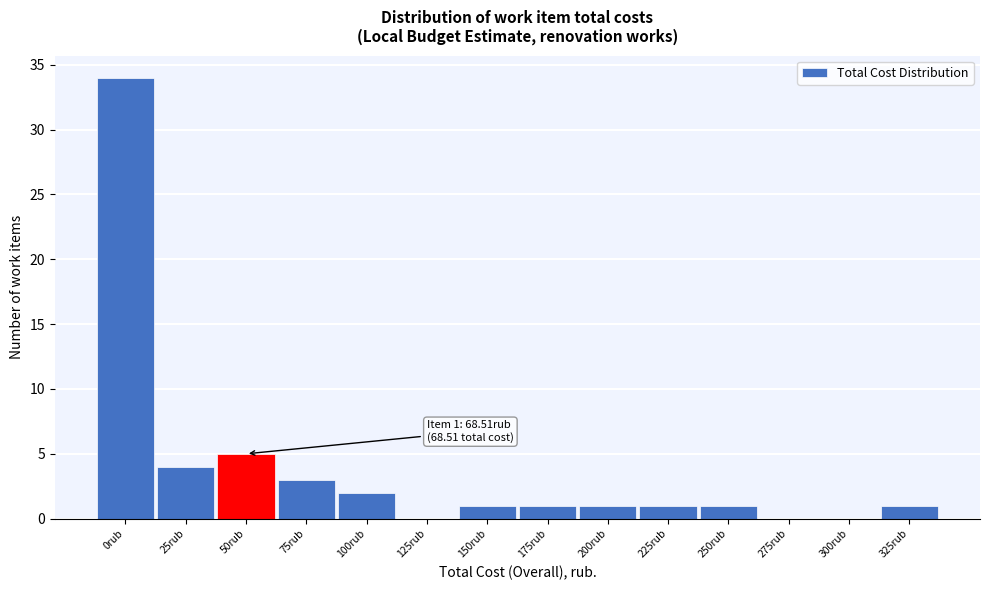

Reading left to right, what are all the values shown in this chart?

0rub=34	25rub=4	50rub=5	75rub=3	100rub=2	125rub=0	150rub=1	175rub=1	200rub=1	225rub=1	250rub=1	275rub=0	300rub=0	325rub=1